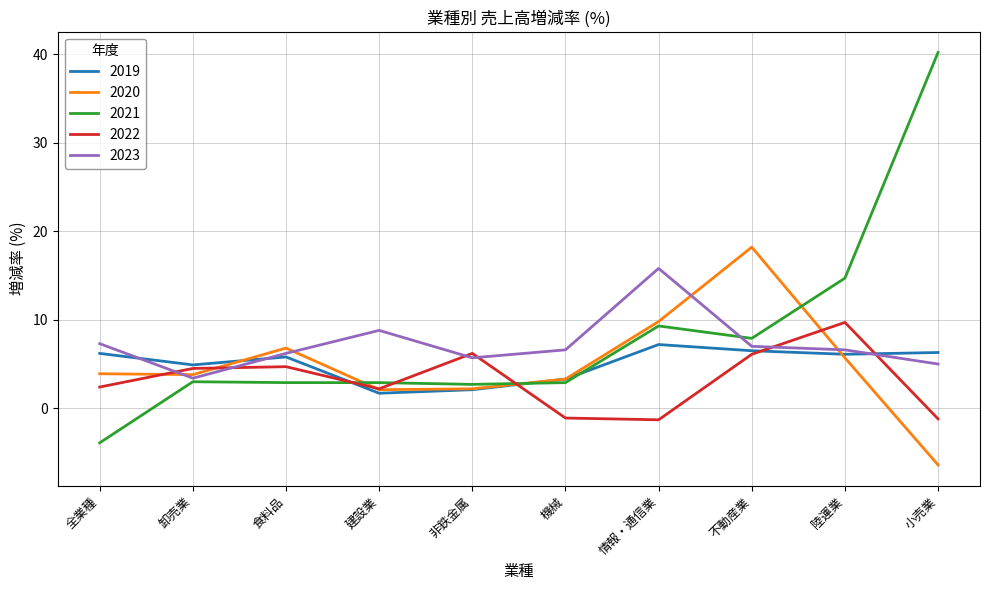

What is the spread (max minus min) of values at 機械?

7.7